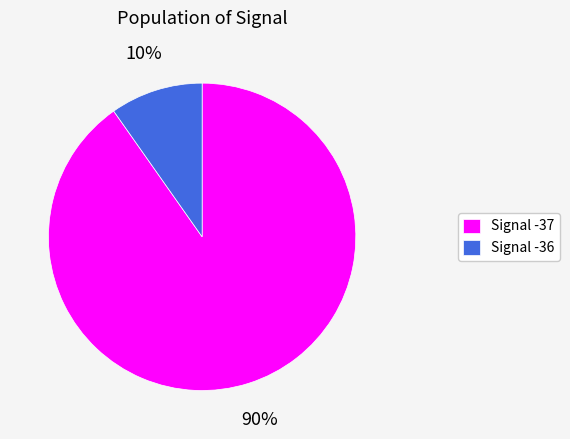

What is the largest slice in the pie chart?

Signal -37